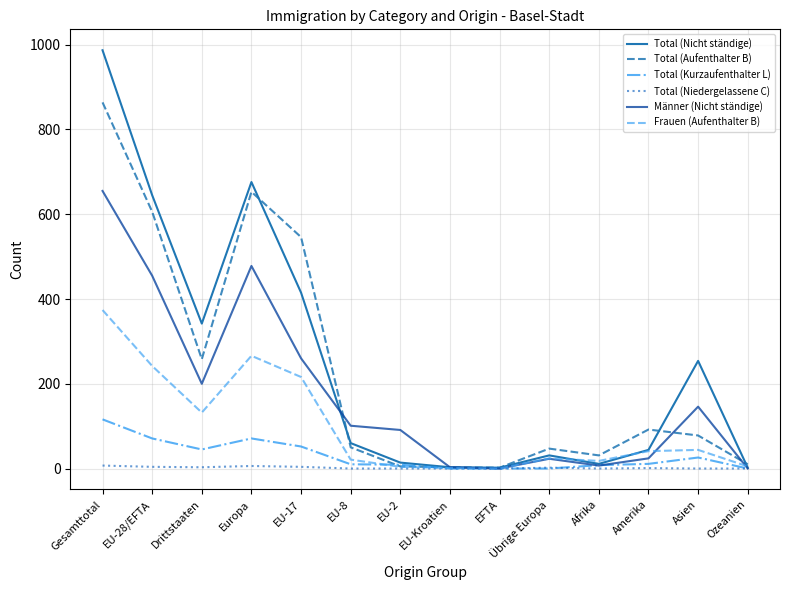

Where is the first local minimum for Männer (Nicht ständige)?

Drittstaaten